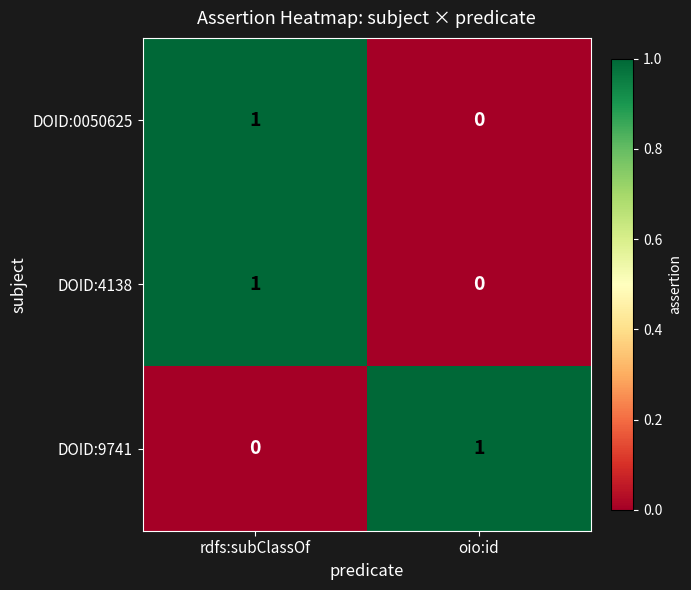

How many categories are shown in the chart?

2